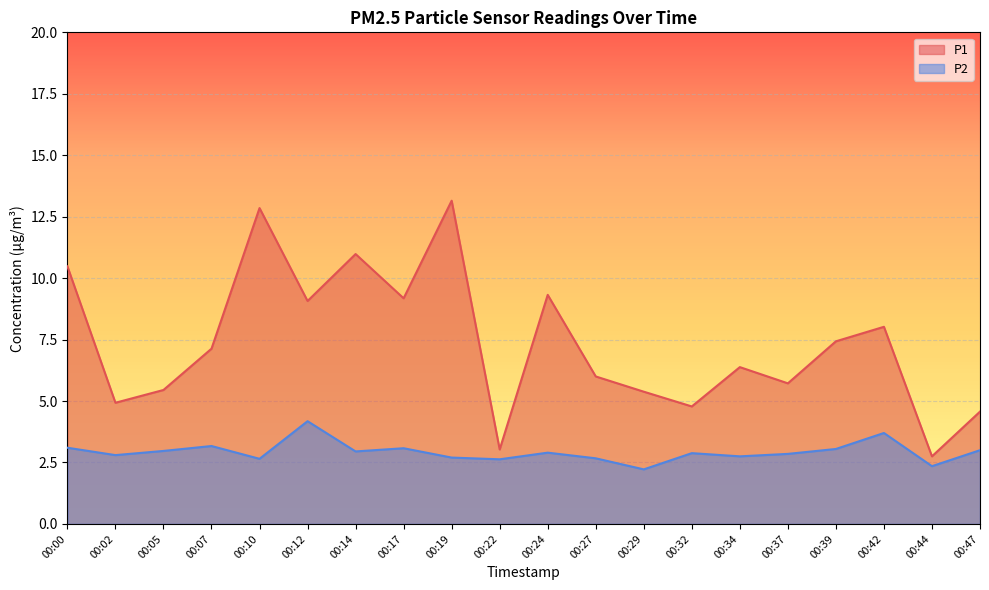

List the labels in order of P2 value, smallest first.

00:29, 00:44, 00:22, 00:10, 00:27, 00:19, 00:34, 00:02, 00:37, 00:32, 00:24, 00:14, 00:05, 00:47, 00:39, 00:17, 00:00, 00:07, 00:42, 00:12